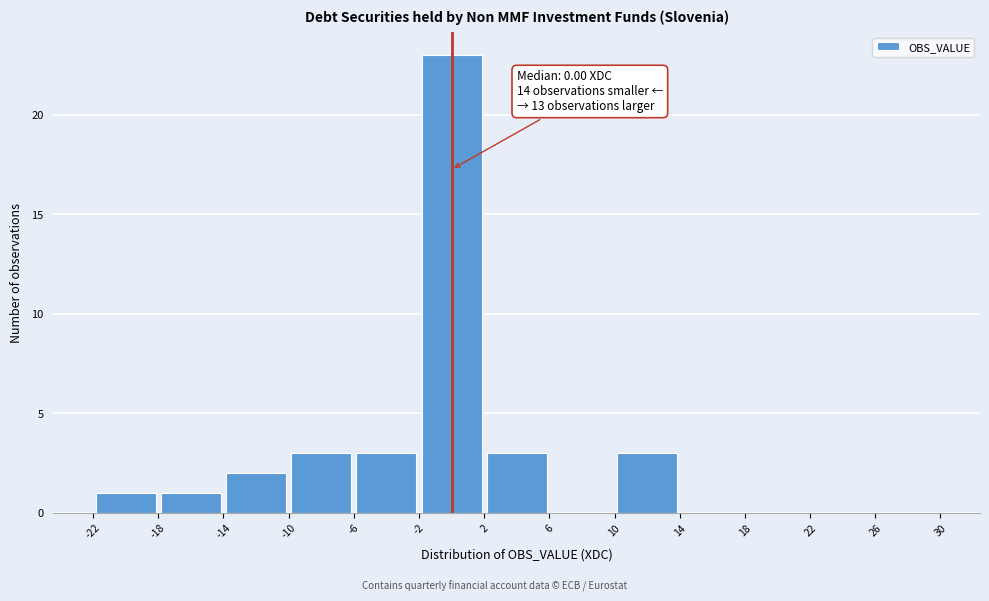

Over which range of the x-axis is the bar tallest?

-2 to 2